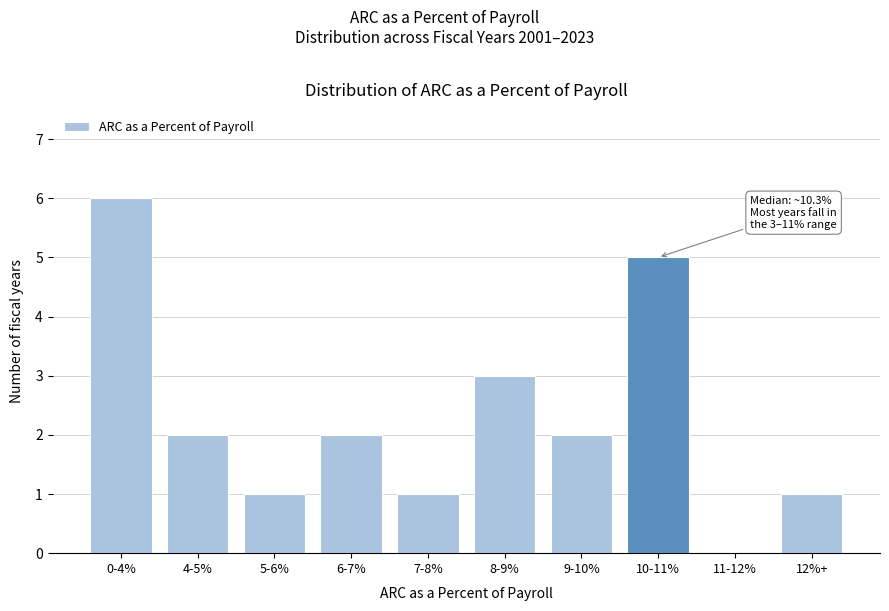

Reading right to left, extract all data points from this chart.

12%+=1	11-12%=0	10-11%=5	9-10%=2	8-9%=3	7-8%=1	6-7%=2	5-6%=1	4-5%=2	0-4%=6